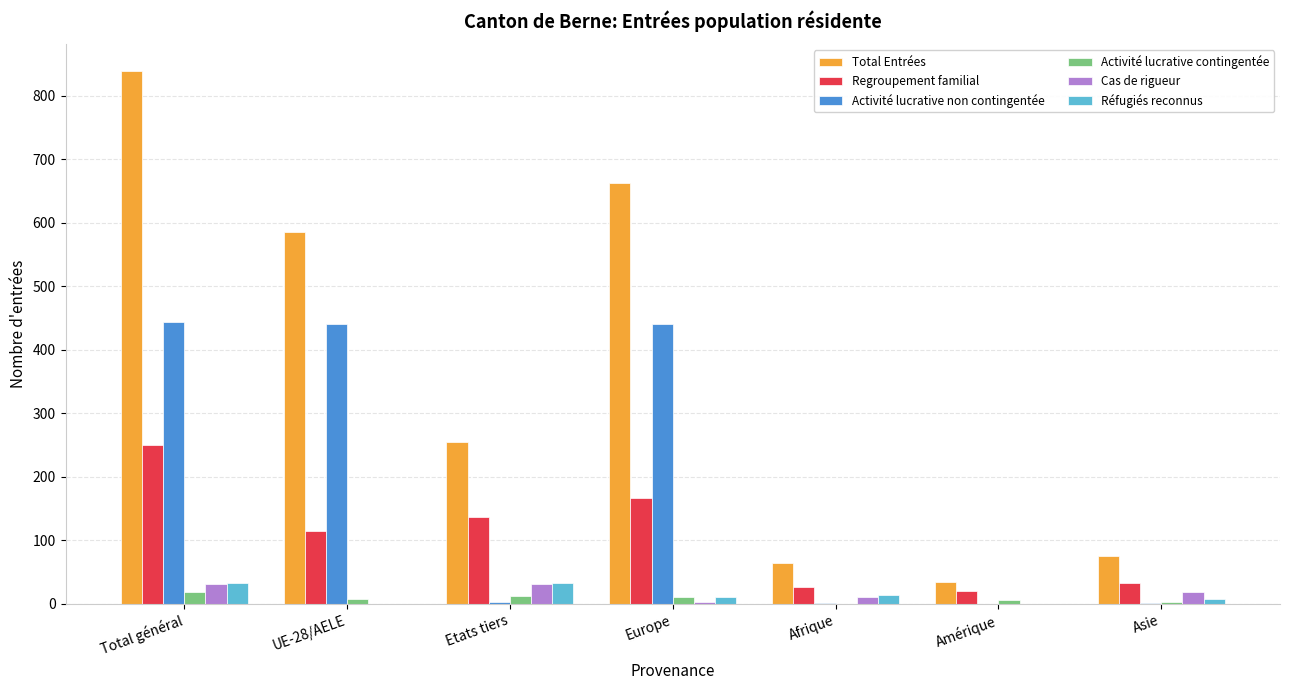

Which series has the largest total across all categories?

Total Entrées